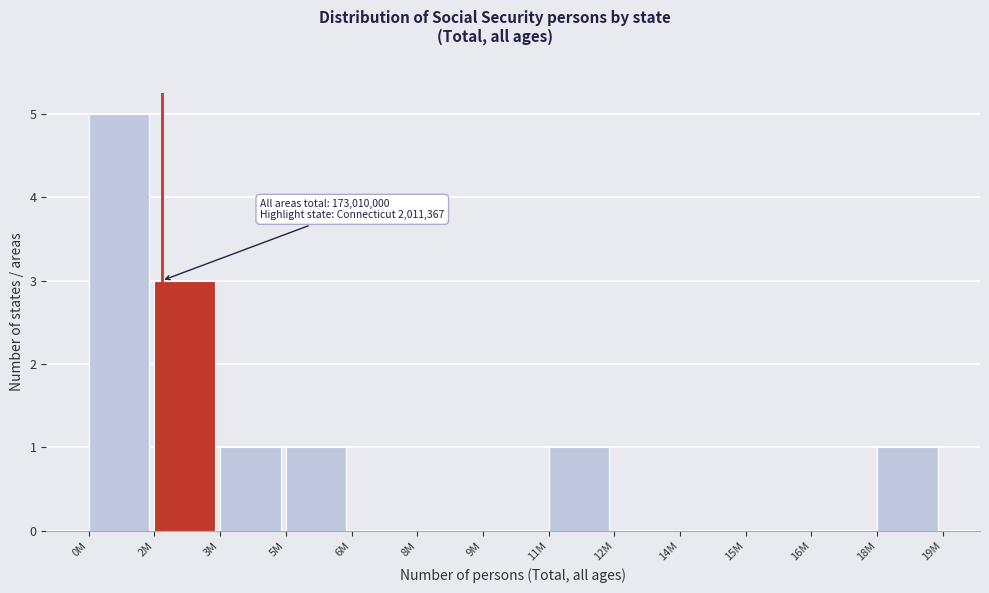

Reading left to right, what are all the values shown in this chart?

0M=5	2M=3	3M=1	5M=1	6M=0	8M=0	9M=0	11M=1	12M=0	14M=0	15M=0	16M=0	18M=1